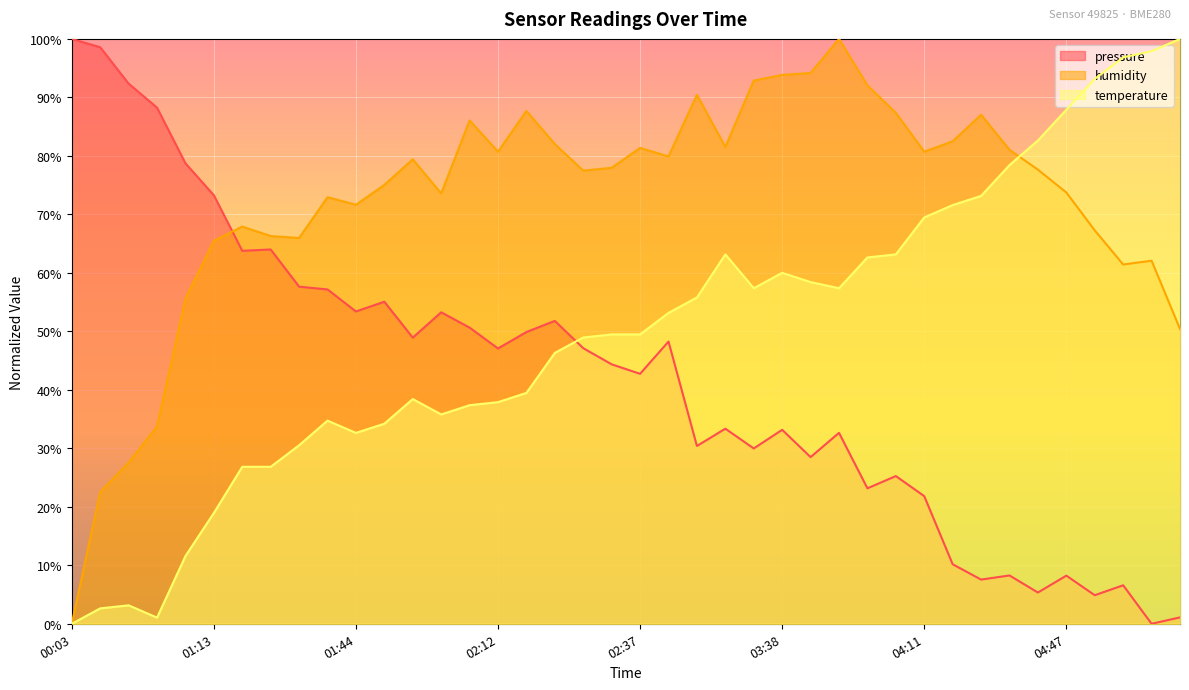

Which category has the lowest value across all series?

05:01